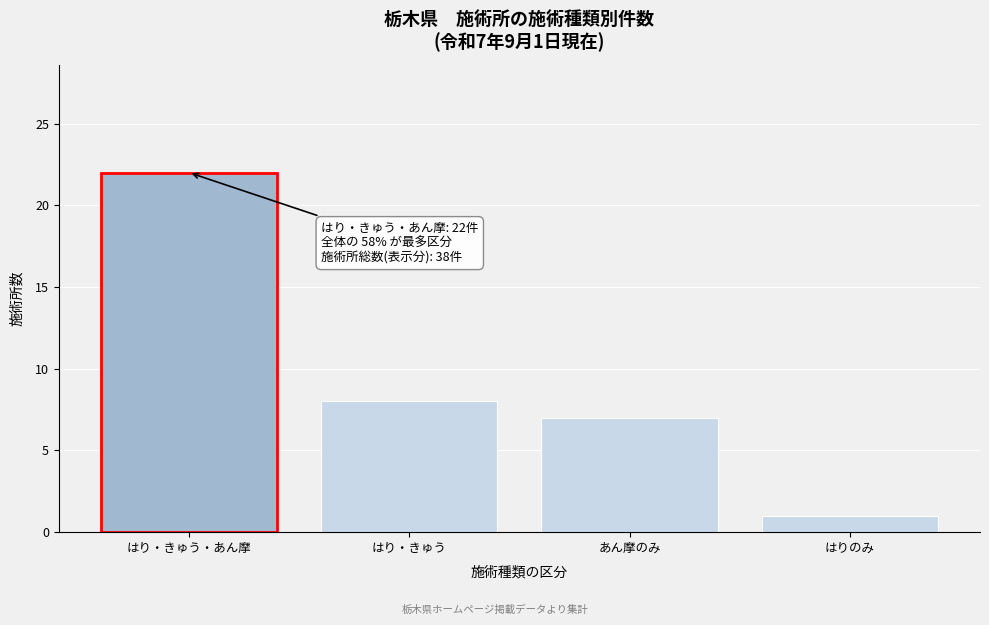

Reading left to right, what are all the values shown in this chart?

22	8	7	1